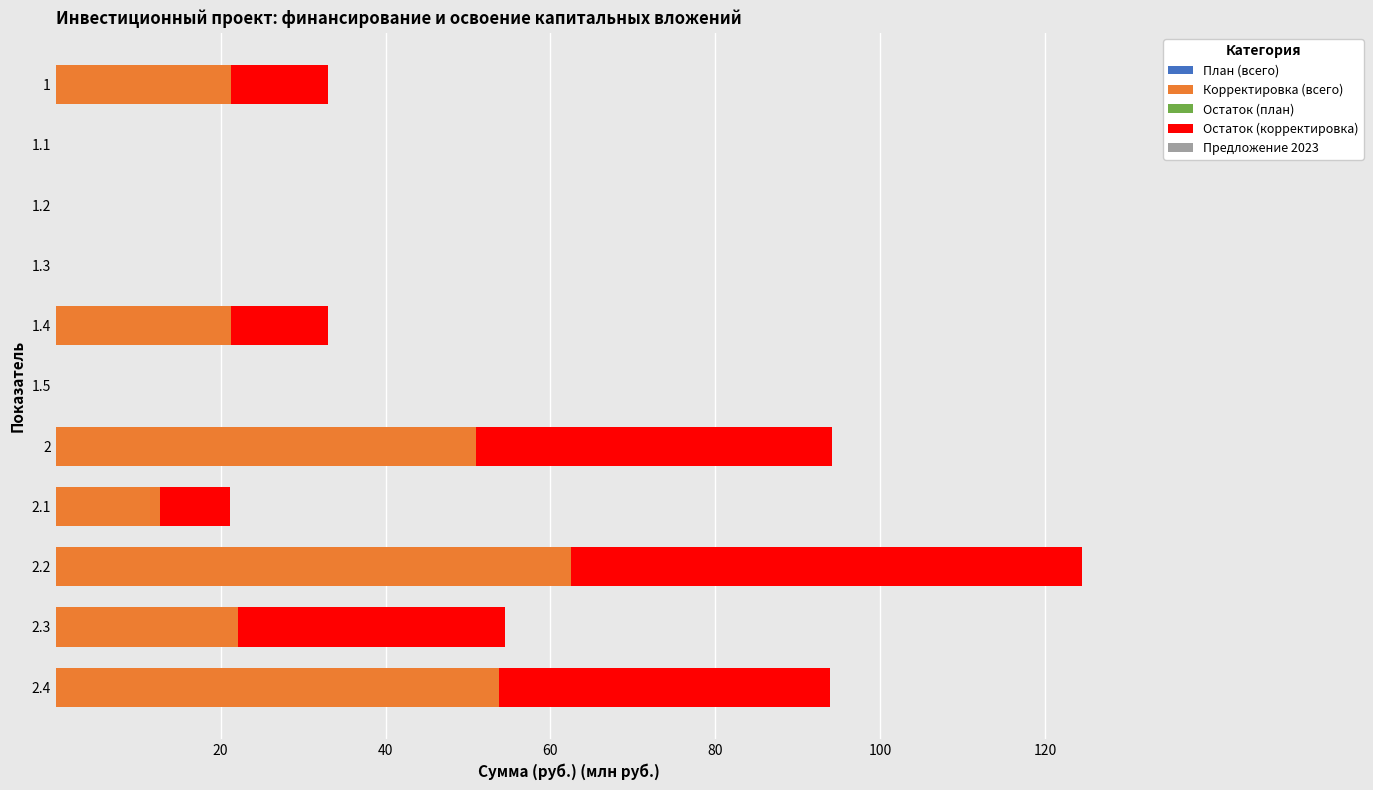

How many series are shown in this chart?

4